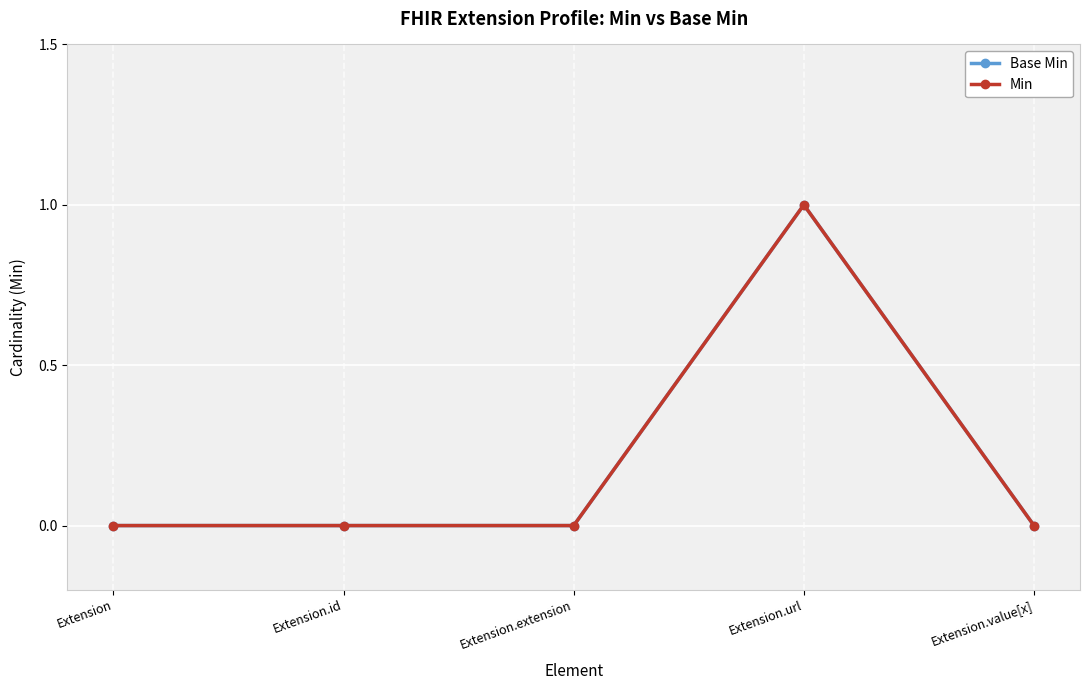

The value of Min at Extension.value[x] is 1. True or false?

False